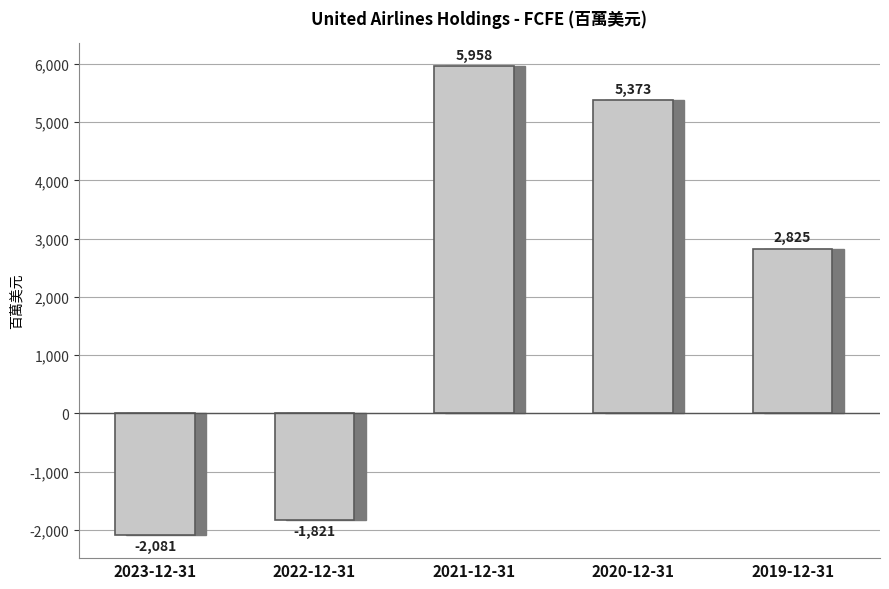

Rank the categories by value from lowest to highest.

2023-12-31, 2022-12-31, 2019-12-31, 2020-12-31, 2021-12-31